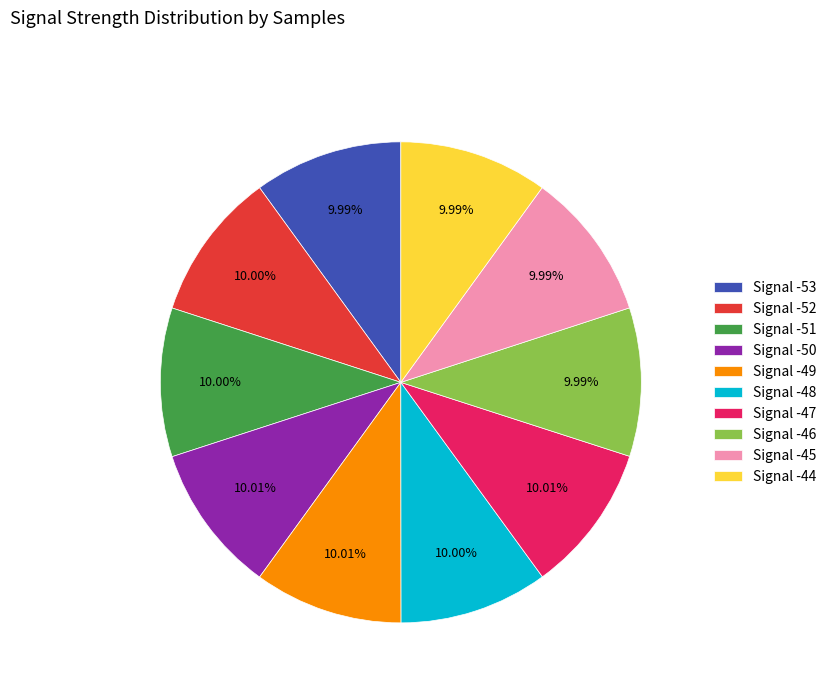

Is the sum of Signal -52 and Signal -53 greater than half?

No